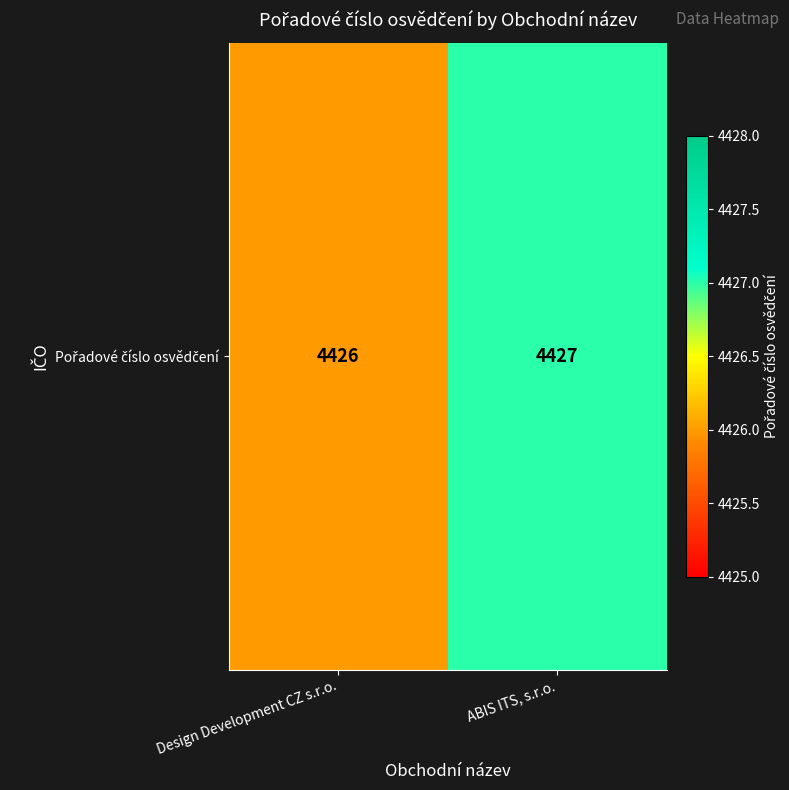

What is the change in value from Design Development CZ s.r.o. to ABIS ITS, s.r.o.?

+1